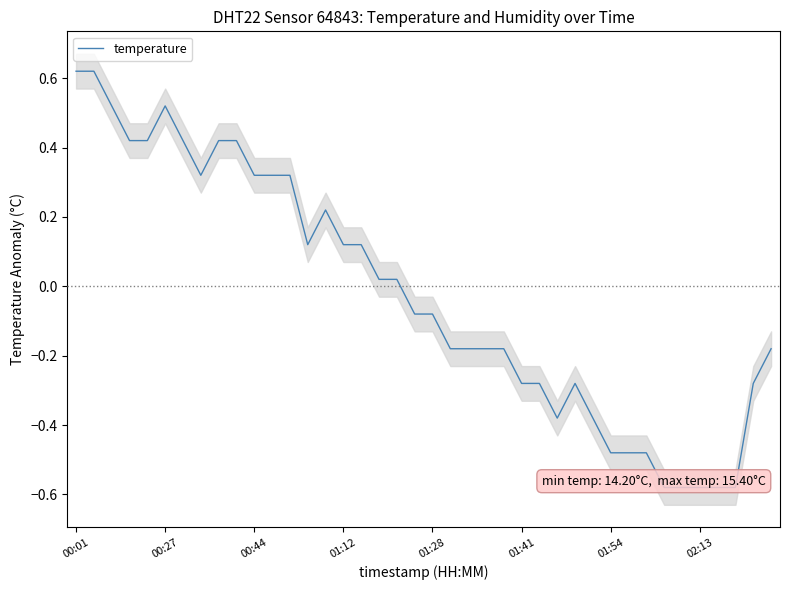

True or false: there are more than 2 points higher than both neighbors.

True